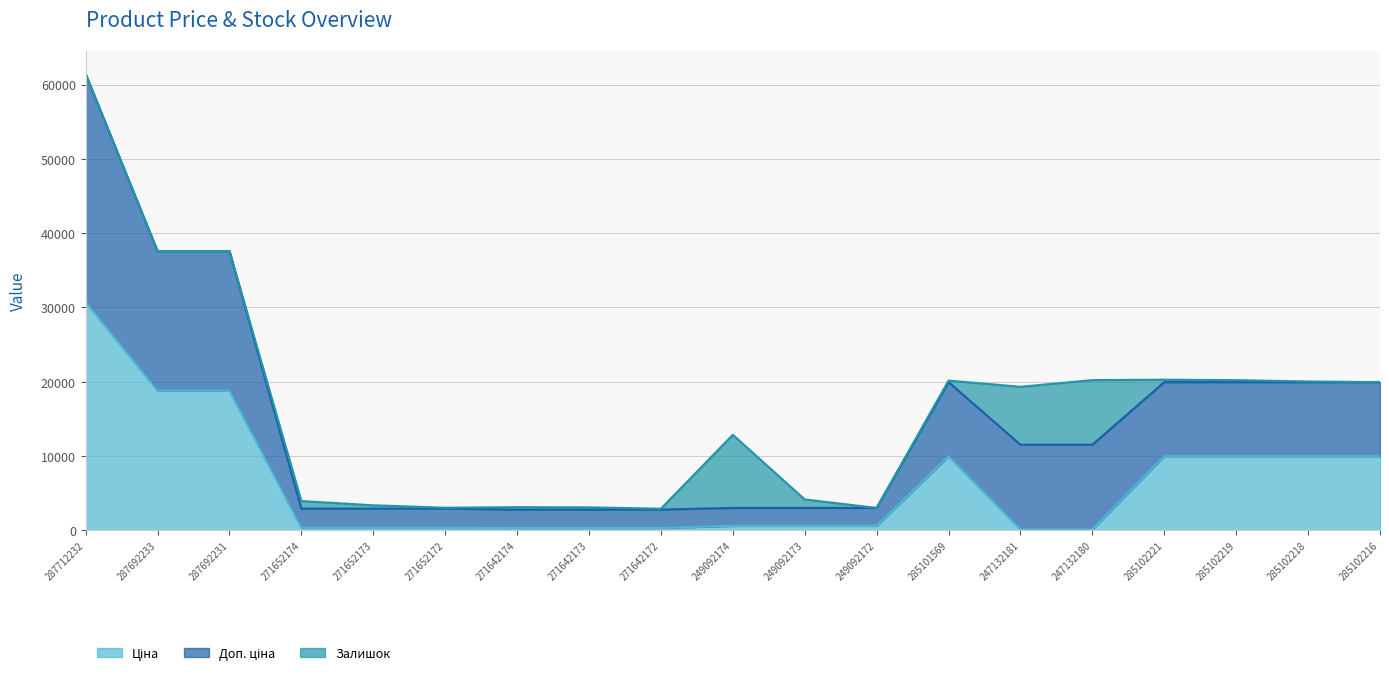

Is it true that Ціна equals 114.1 at 247132180?

True